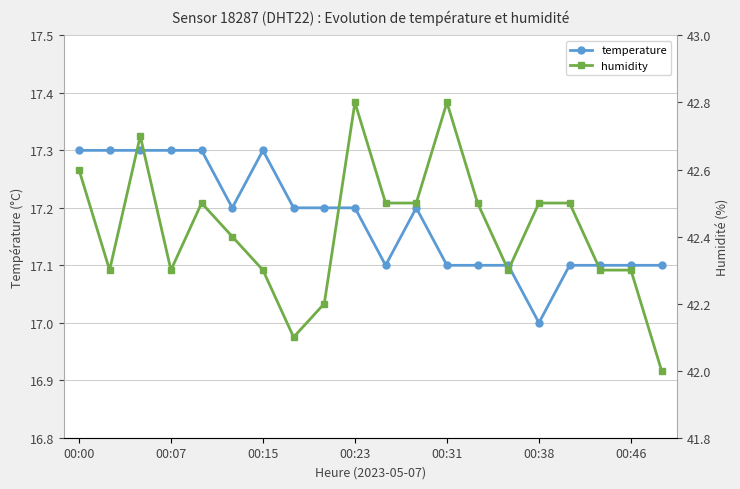

True or false: humidity has a value of 42.6 at 00:00.

True